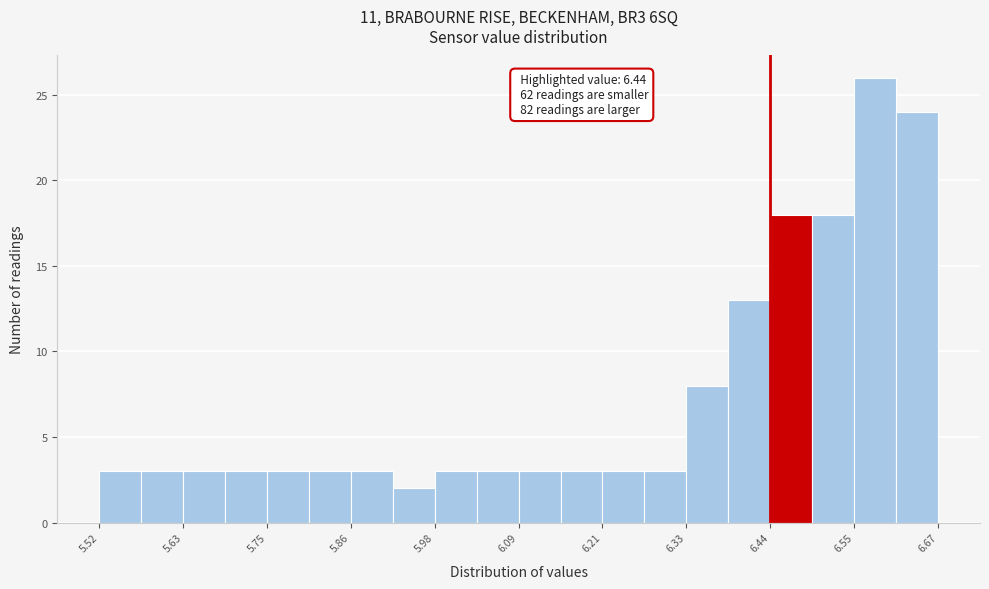

Read against the x-axis, roughly where is the centre of the tallest bar?

6.58